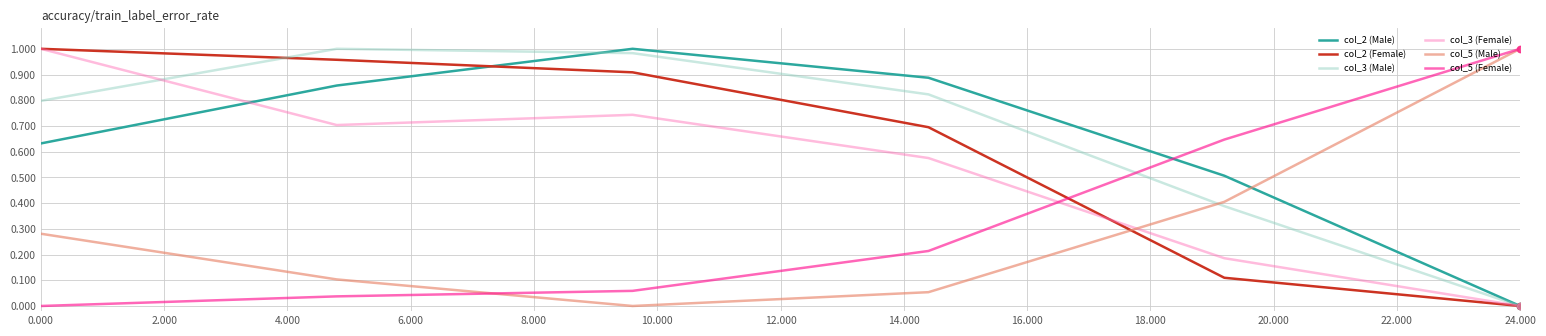

Which series ends up on top after the final intersection of col_5 (Female) and col_2 (Male)?

col_5 (Female)